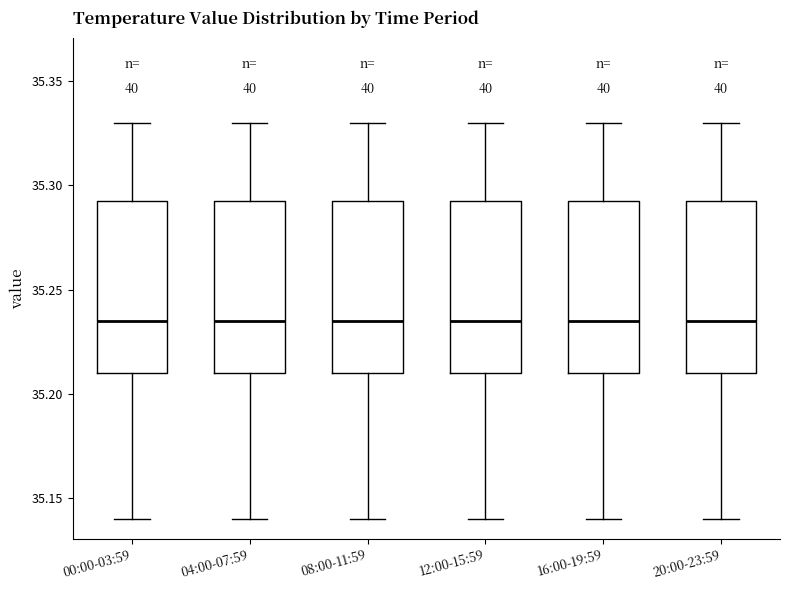

Reading left to right, transcribe this box plot: for each box, give where its median line is, the range the box spans, and where its two whiskers end, as read against the y-axis. The values are not printed on the chart, so give them approximately, as read against the axis.

00:00-03:59: median 35.235, box 35.210 to 35.295, whiskers 35.140 to 35.330
04:00-07:59: median 35.235, box 35.210 to 35.295, whiskers 35.140 to 35.330
08:00-11:59: median 35.235, box 35.210 to 35.295, whiskers 35.140 to 35.330
12:00-15:59: median 35.235, box 35.210 to 35.295, whiskers 35.140 to 35.330
16:00-19:59: median 35.235, box 35.210 to 35.295, whiskers 35.140 to 35.330
20:00-23:59: median 35.235, box 35.210 to 35.295, whiskers 35.140 to 35.330